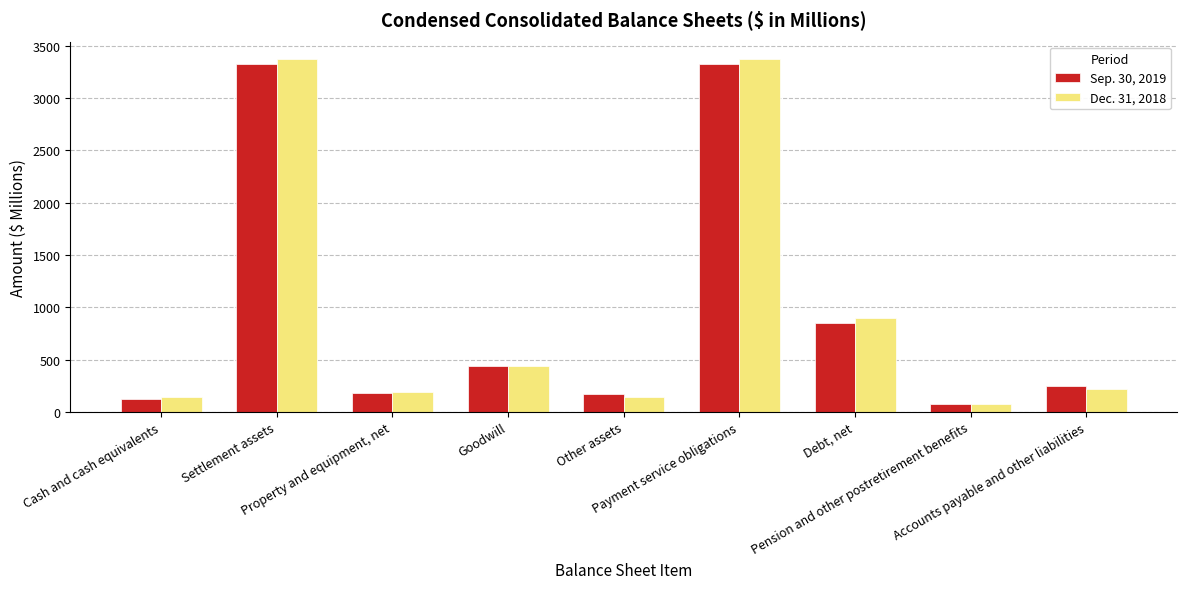

What is the difference between the Sep. 30, 2019 values at Debt, net and Other assets?

674.0